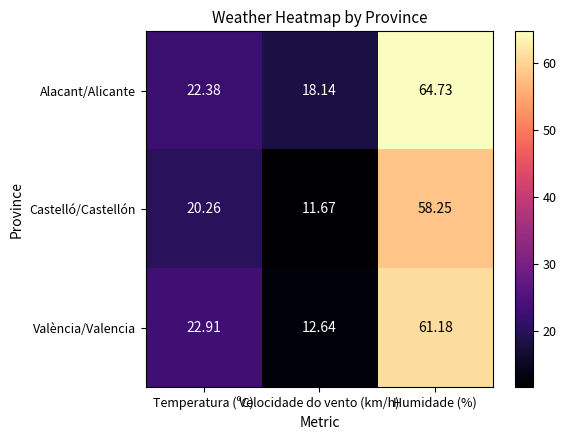

At which label does Castelló/Castellón reach its minimum?

Velocidade do vento (km/h)